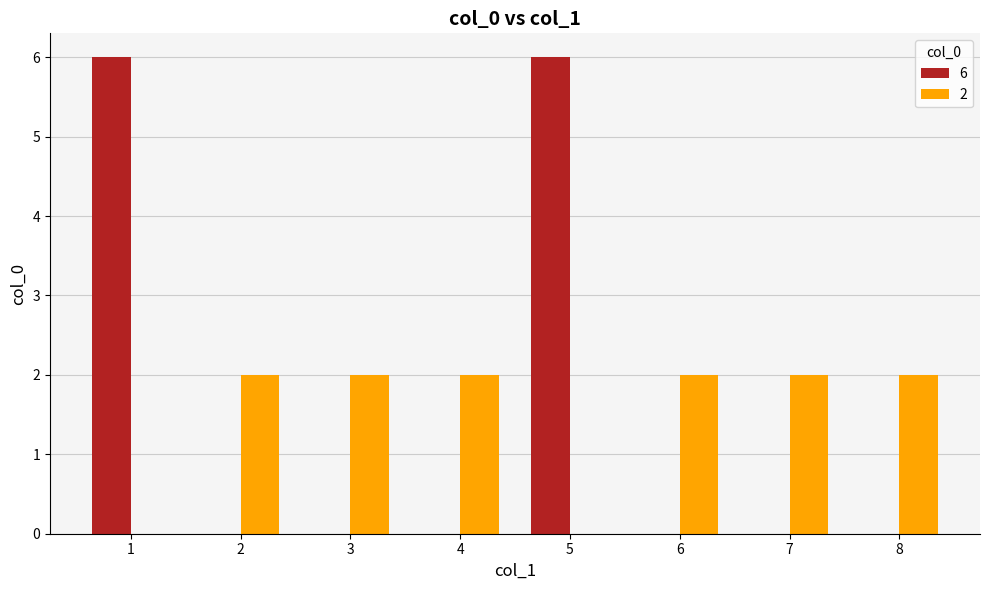

Is the value of 6 at 5 greater than the value of 2 at 1?

Yes